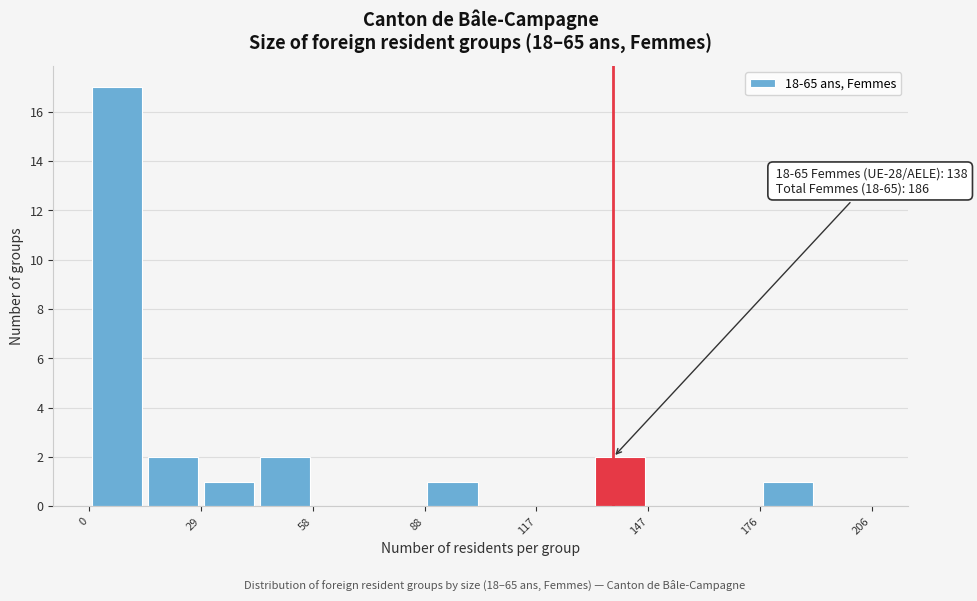

Read against the x-axis, roughly where is the centre of the tallest bar?

5